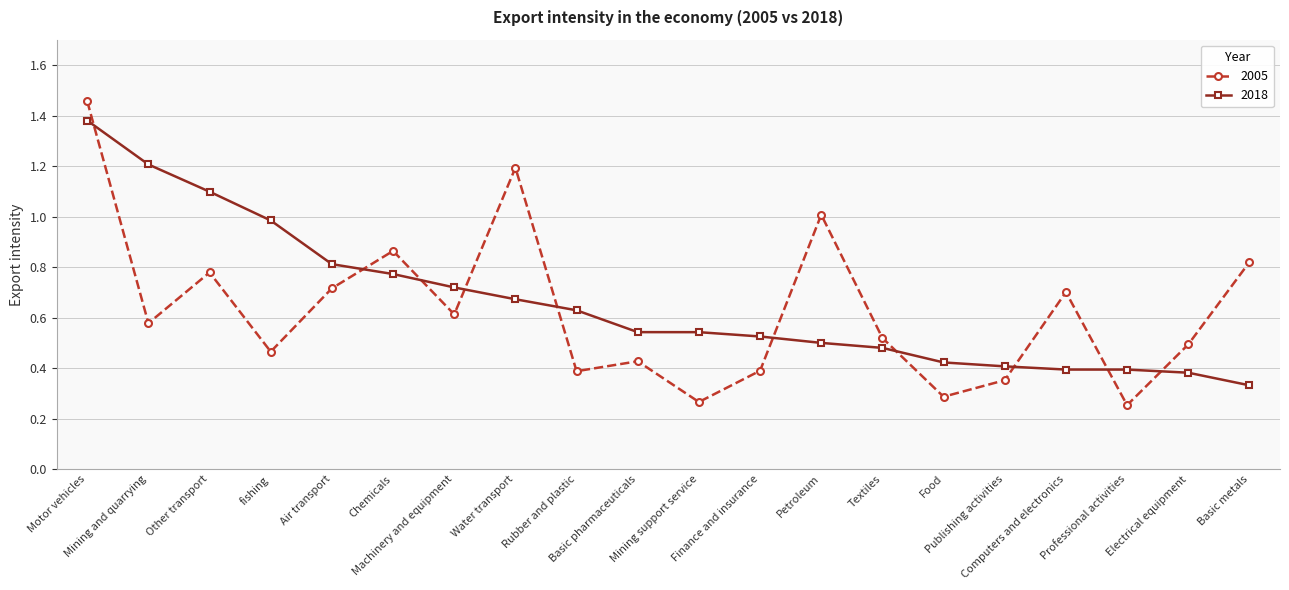

Does the chart have visible grid lines?

Yes